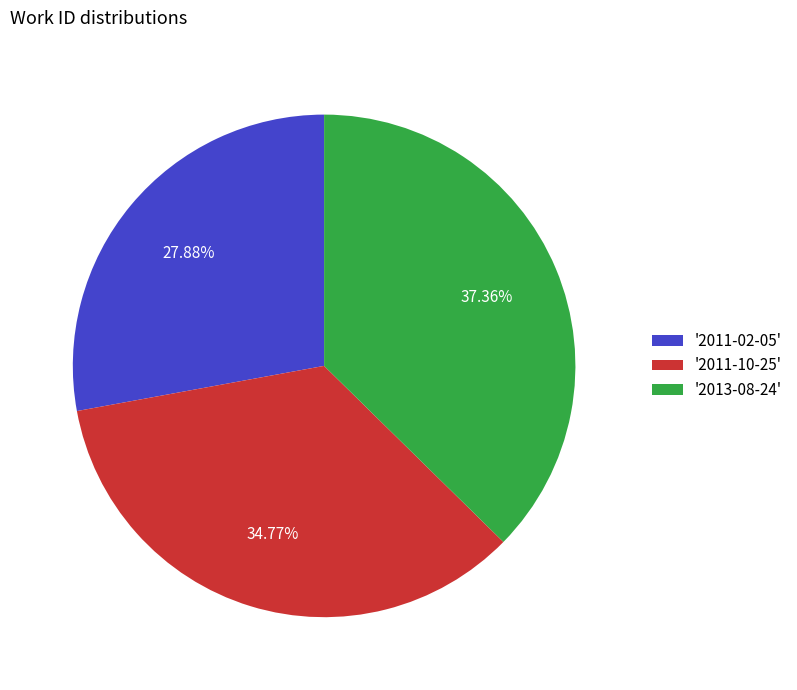

Does '2011-10-25' account for over 50% of the chart?

No